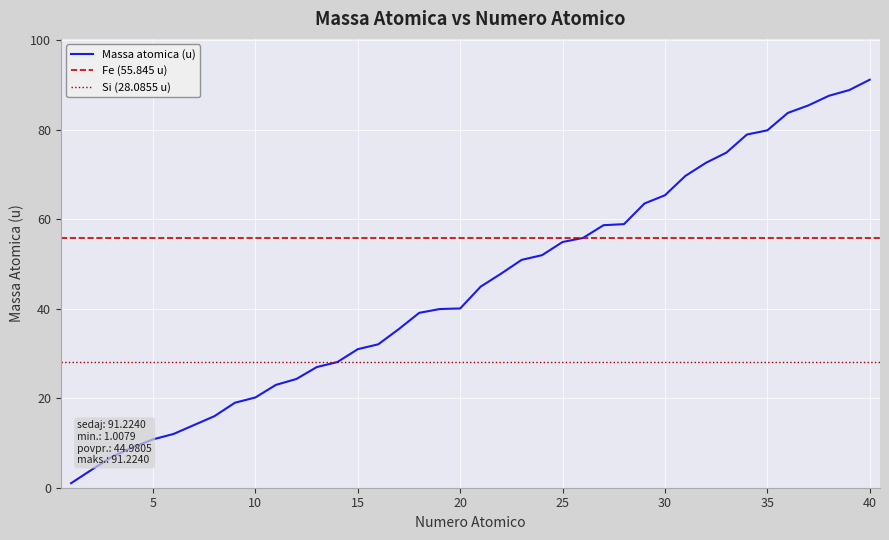

What is the maximum value for Massa atomica (u)?

91.2